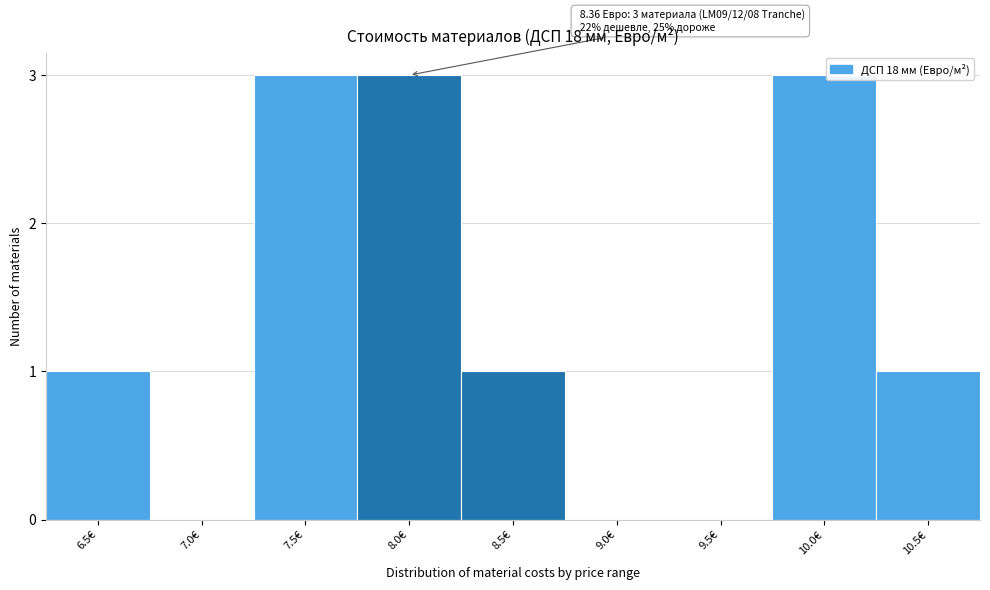

Reading left to right, extract all data points from this chart.

6.5€=1	7.0€=0	7.5€=3	8.0€=3	8.5€=1	9.0€=0	9.5€=0	10.0€=3	10.5€=1